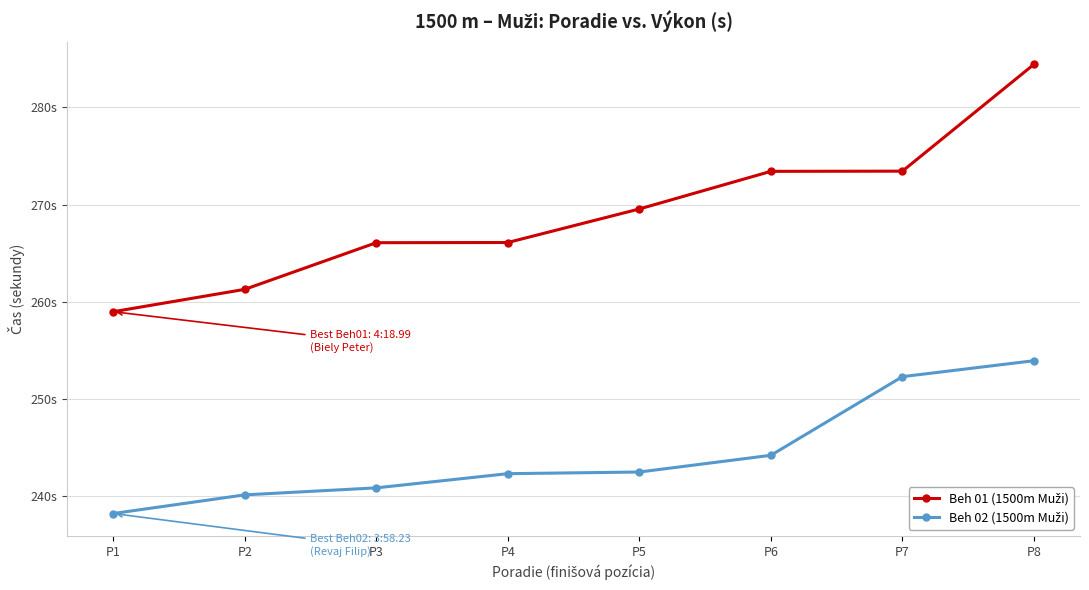

What is the average value of the Beh 02 (1500m Muži) series?

244.3